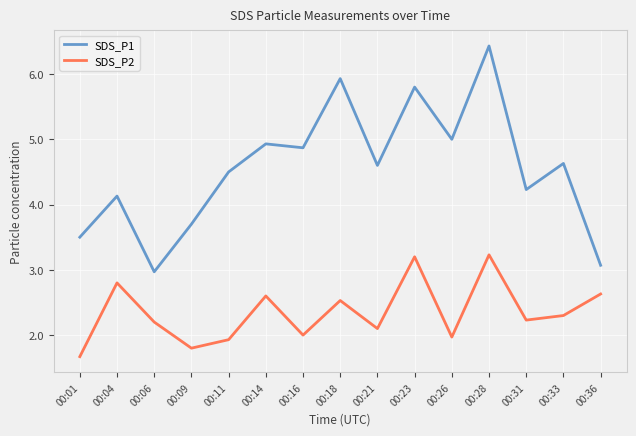

What is the total value across all series at 00:18?

8.5